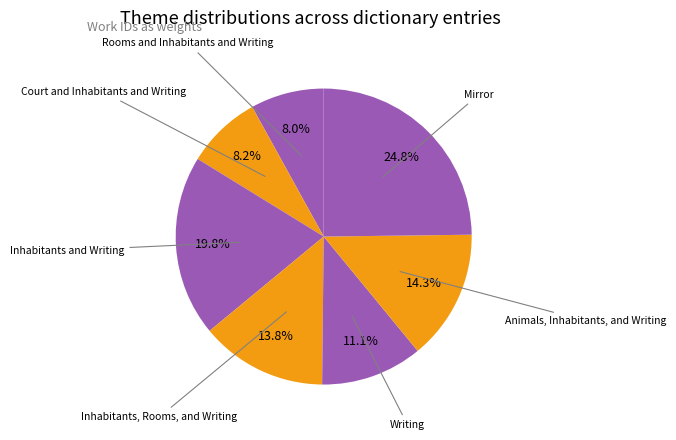

How many slices are in this pie chart?

7